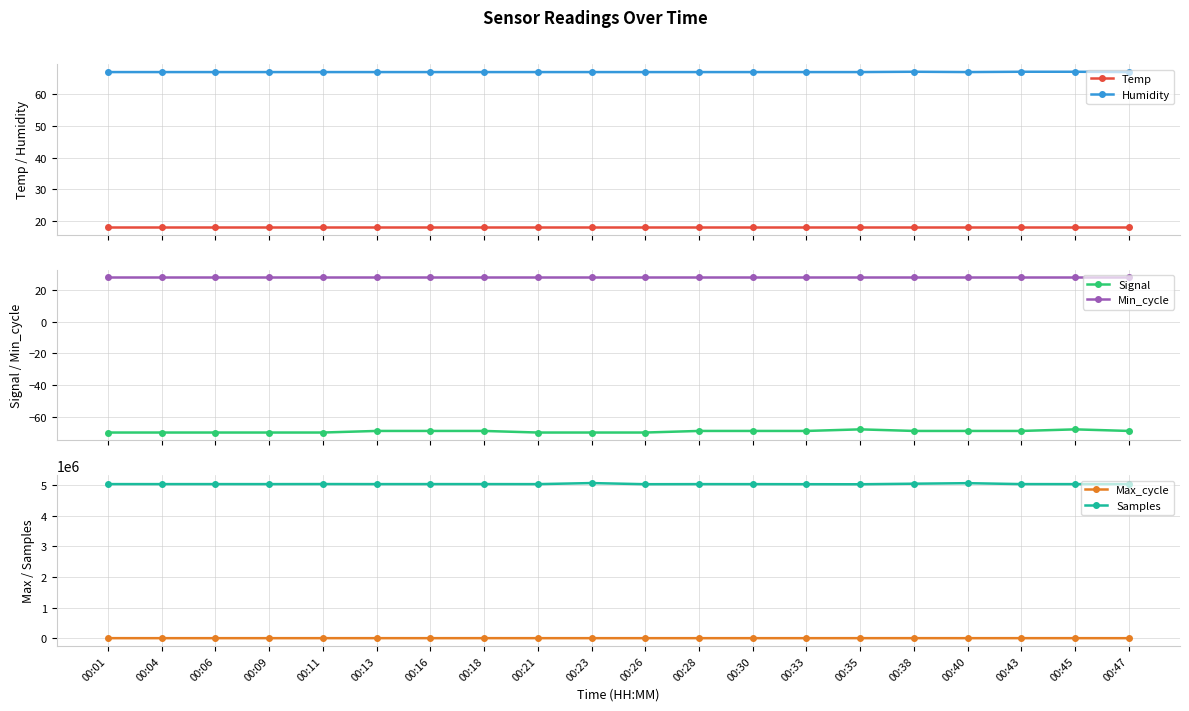

What are all the series names shown in the legend?

Temp, Humidity, Signal, Min_cycle, Max_cycle, Samples